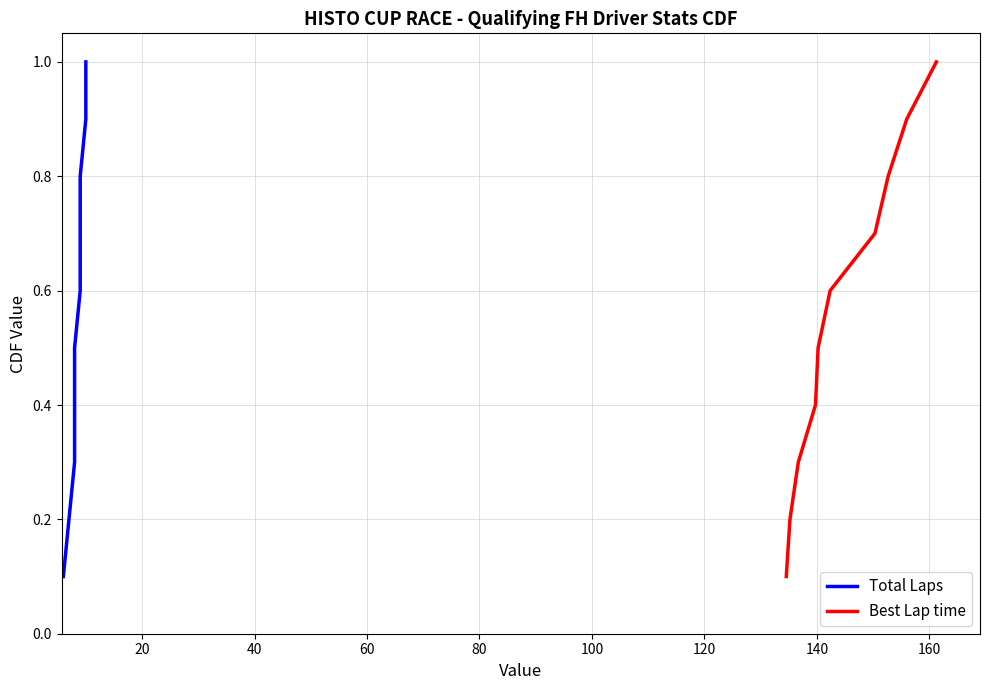

Reading left to right, extract all data points from this chart.

Total Laps: 0.1	0.2	0.3	0.4	0.5	0.6	0.7	0.8	0.9	1.0
Best Lap time: 0.1	0.2	0.3	0.4	0.5	0.6	0.7	0.8	0.9	1.0